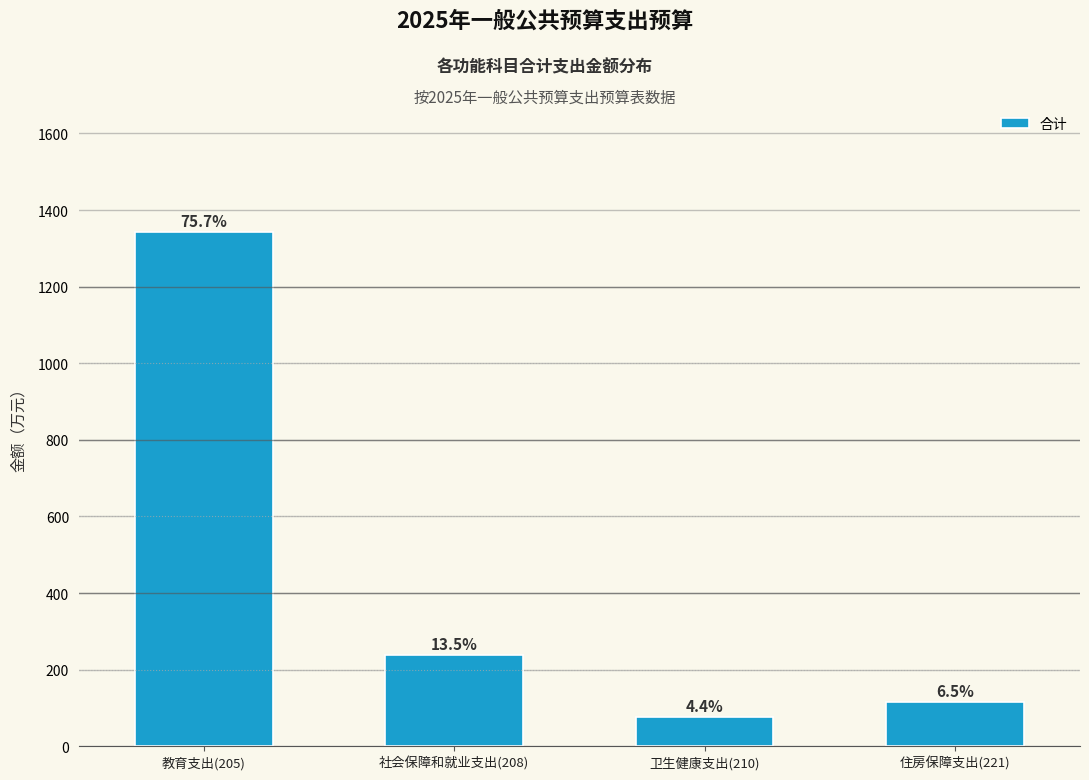

How many bars are there in total?

4